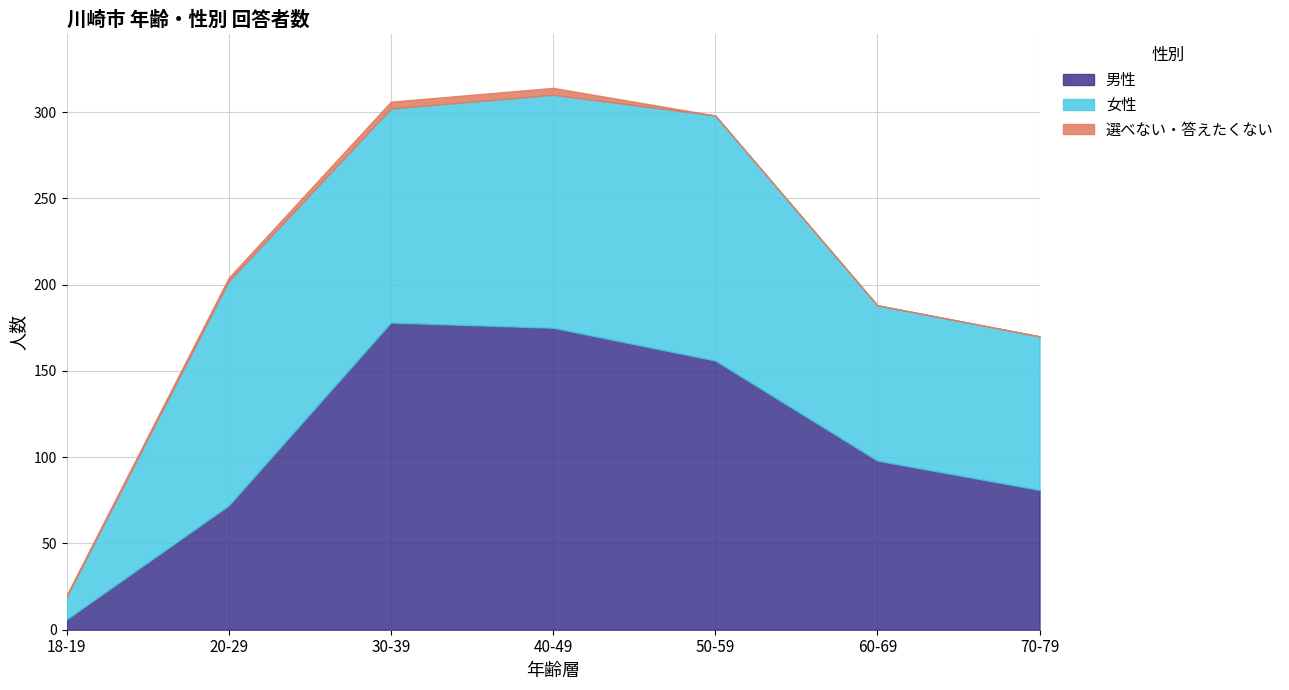

Reading left to right, extract all data points from this chart.

男性: 6	72	178	175	156	98	81
女性: 13	130	124	135	142	90	89
選べない・答えたくない: 1	2	4	4	0	0	0